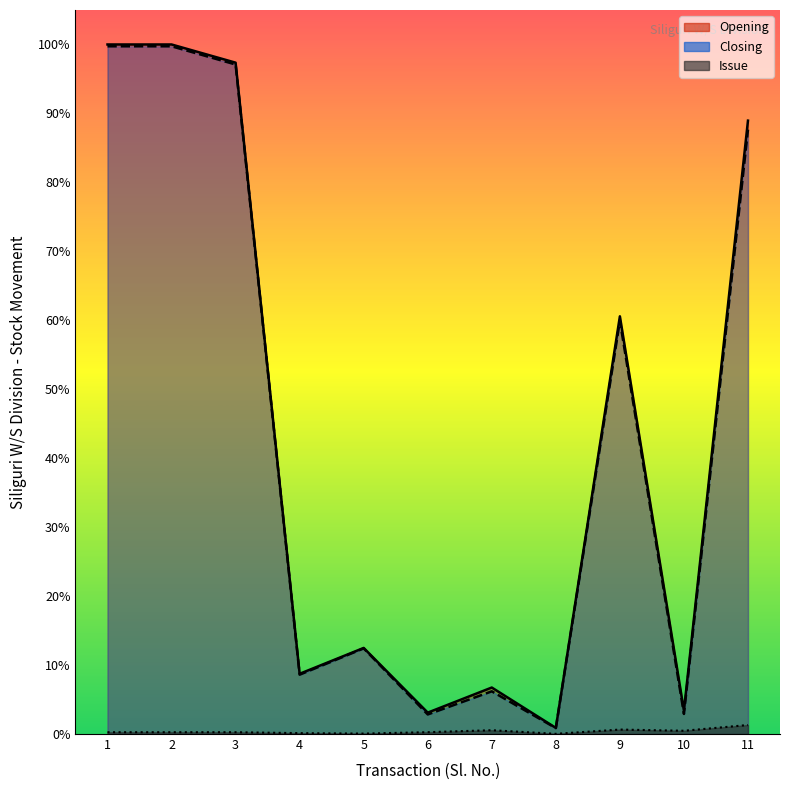

List the labels in order of Closing value, largest first.

1, 2, 3, 11, 9, 5, 4, 7, 10, 6, 8